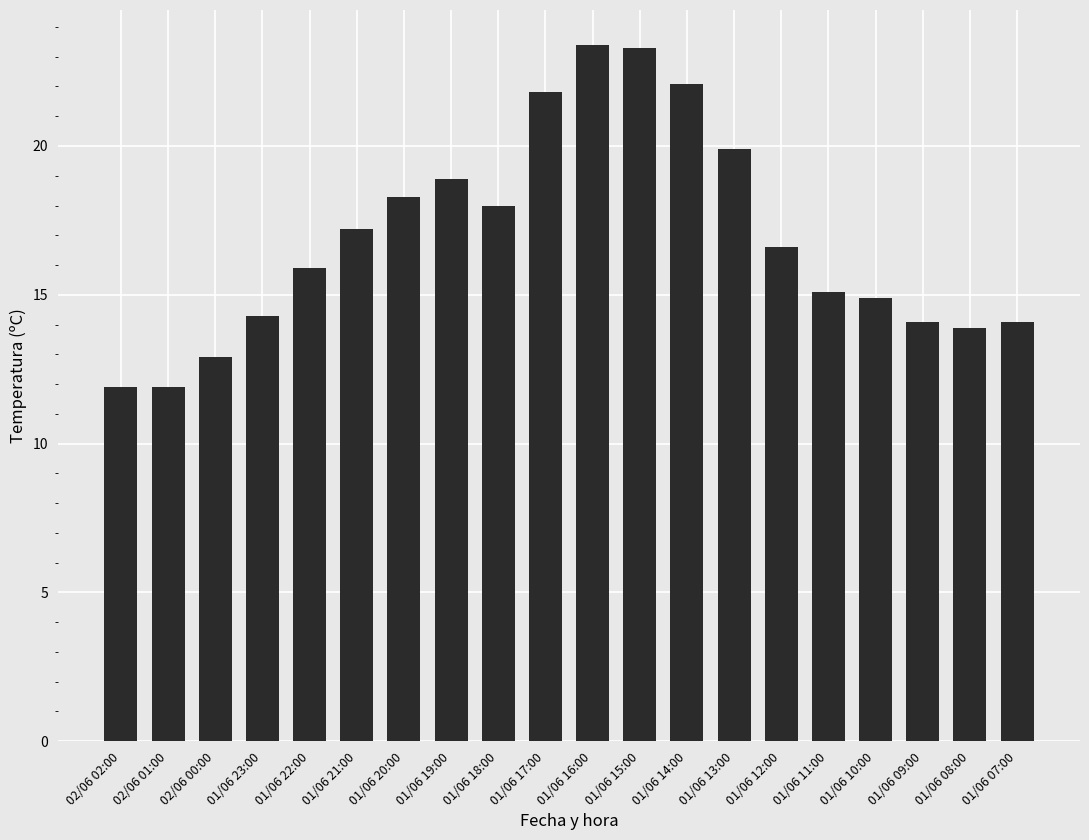

Approximately how many times larger is the value at 02/06 02:00 compared to 02/06 01:00?

1.0